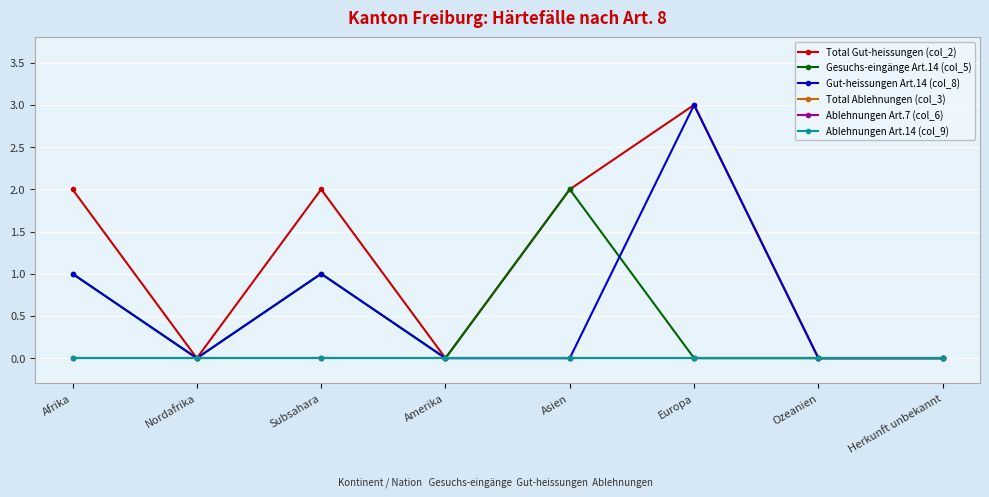

What is the label of the 5th point from the left?

Asien